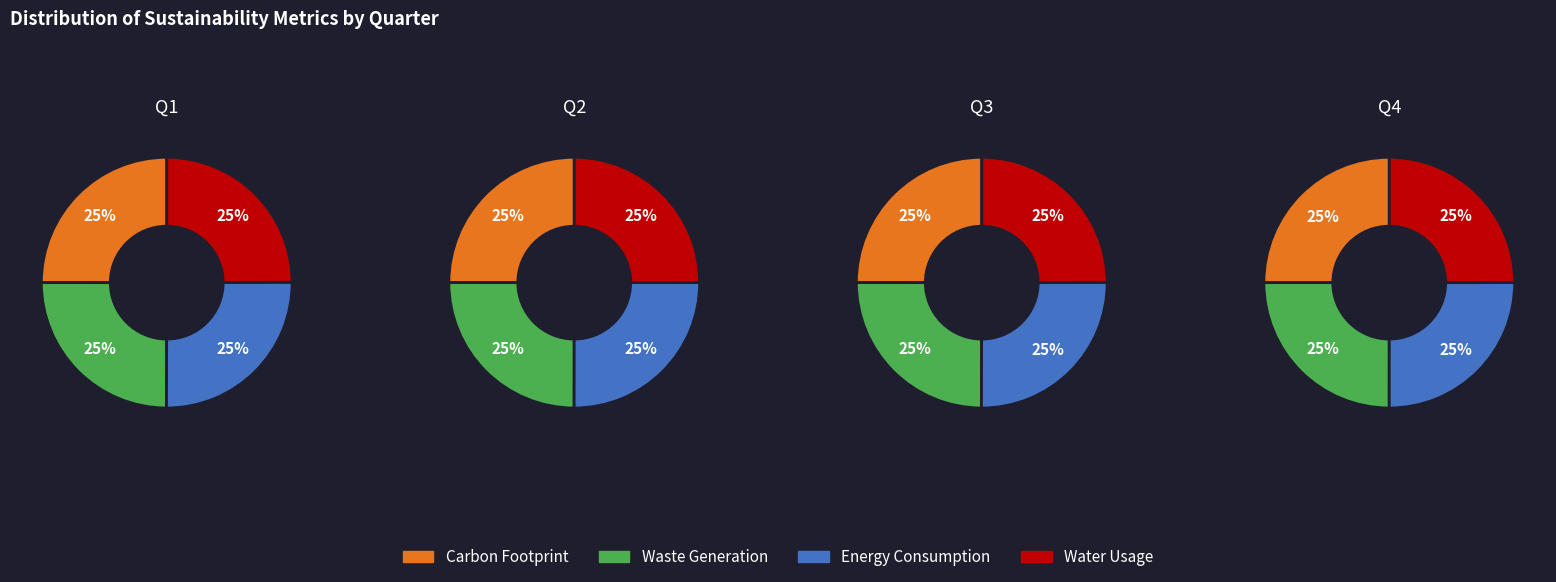

At 2, list the series in order from largest to smallest.

Energy Consumption, Carbon Footprint, Water Usage, Waste Generation